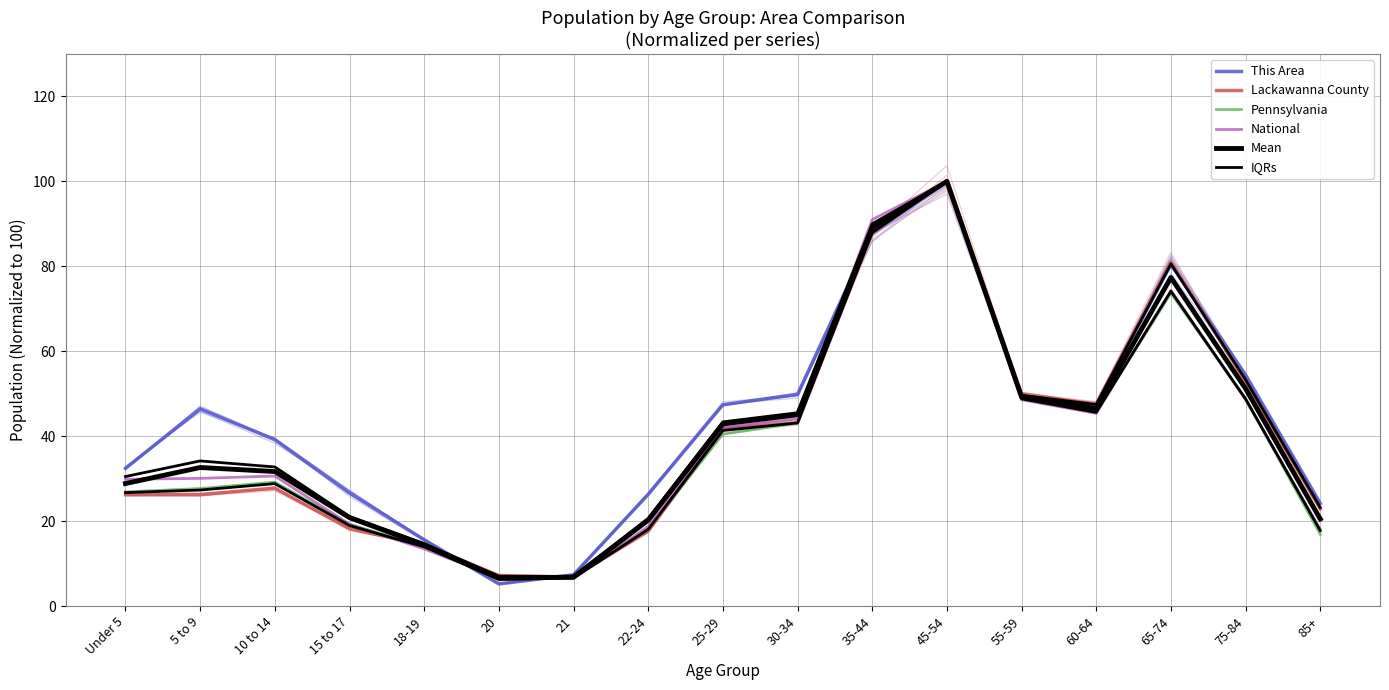

True or false: National and IQRs cross at least once.

True